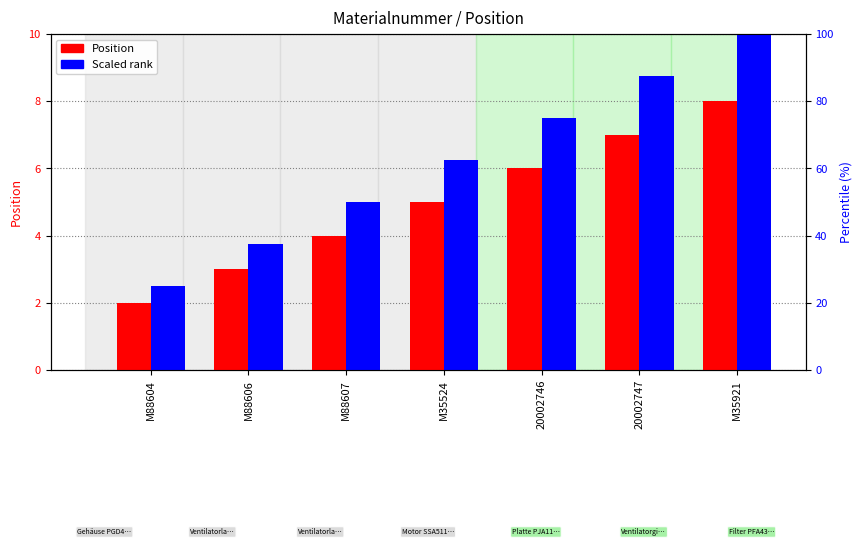

Which series has the largest total across all categories?

Scaled rank